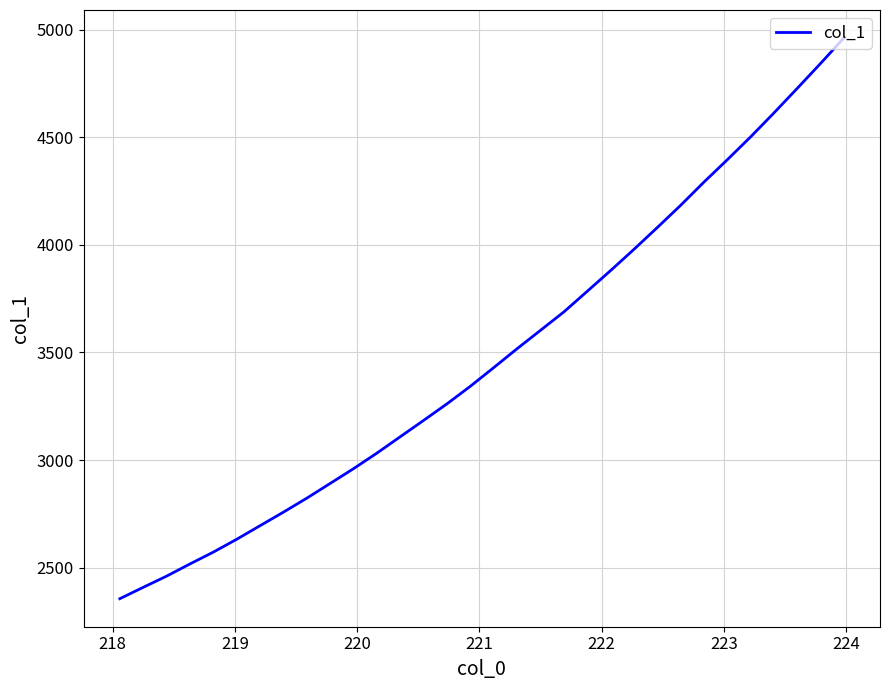

What is the greatest value displayed?

4960.9